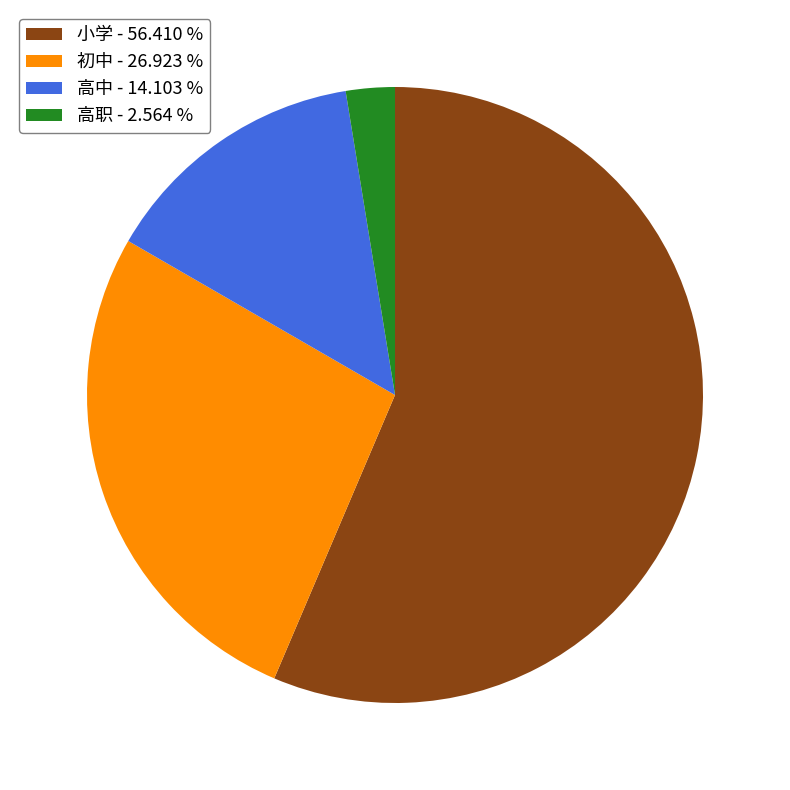

Is 小学 - 56.410 % the majority of the pie?

Yes